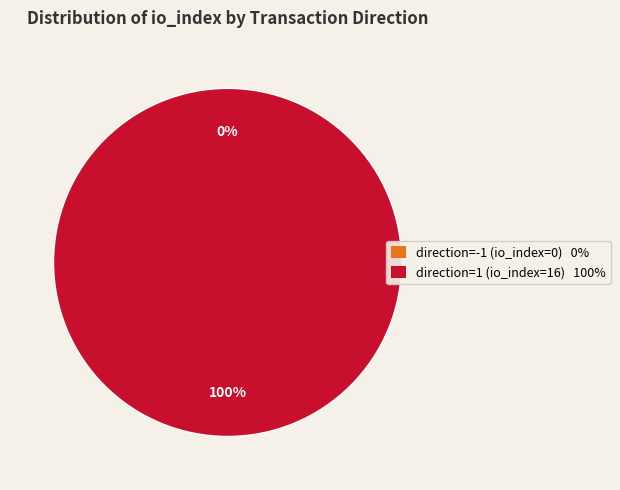

What is the smallest slice in the pie chart?

direction=-1 (io_index=0)